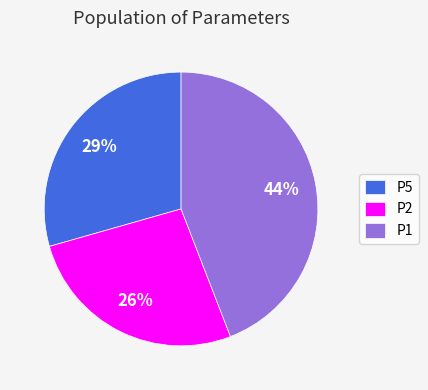

To the nearest percent, what is the combined percentage of P1 and P5?

74%